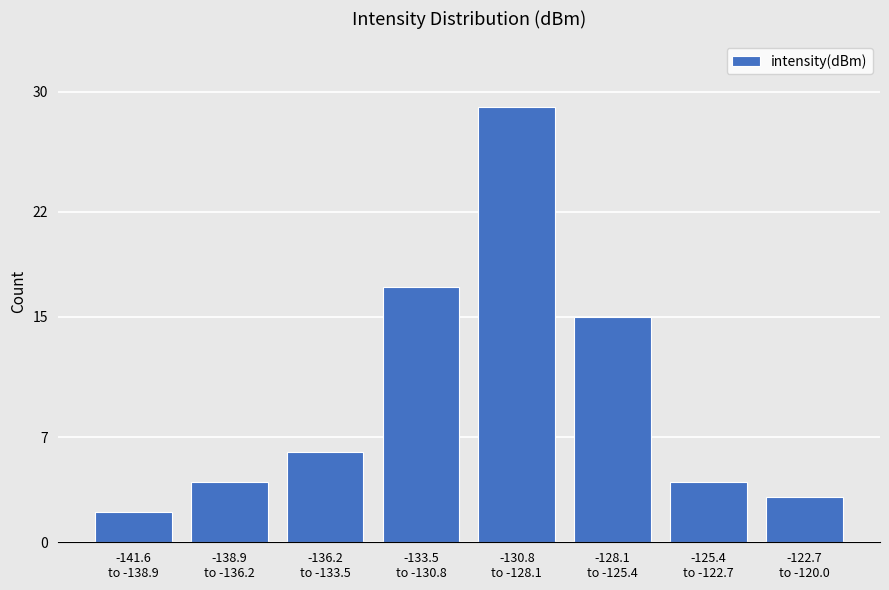

Reading right to left, transcribe all the data shown in this chart.

3	4	15	29	17	6	4	2